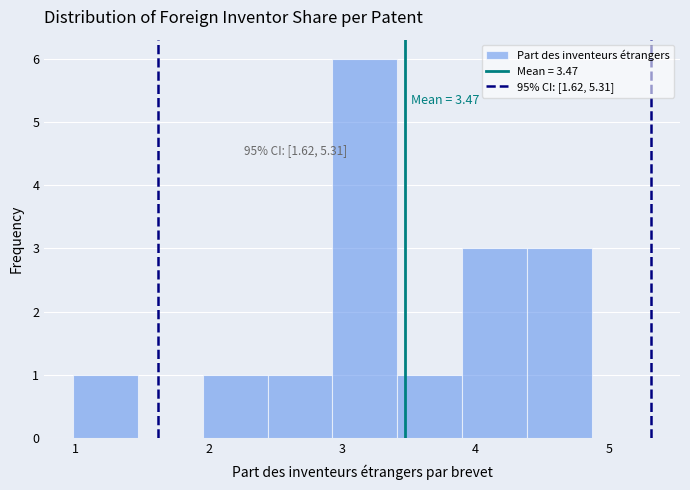

Which range on the x-axis has the tallest bar?

2.9 to 3.4